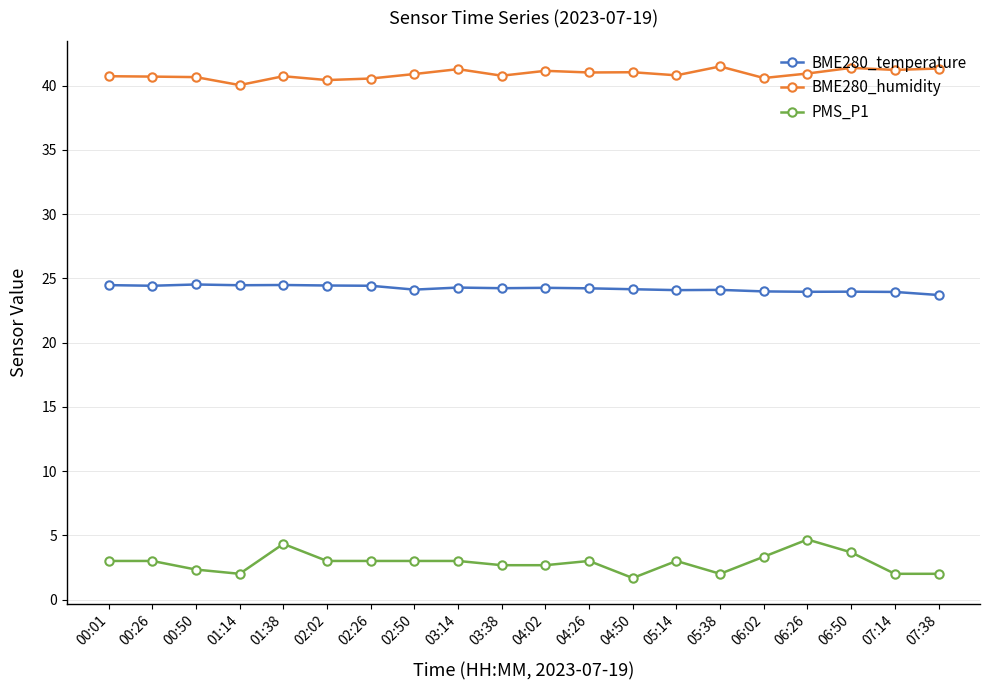

What is the label of the 5th point from the right?

06:02